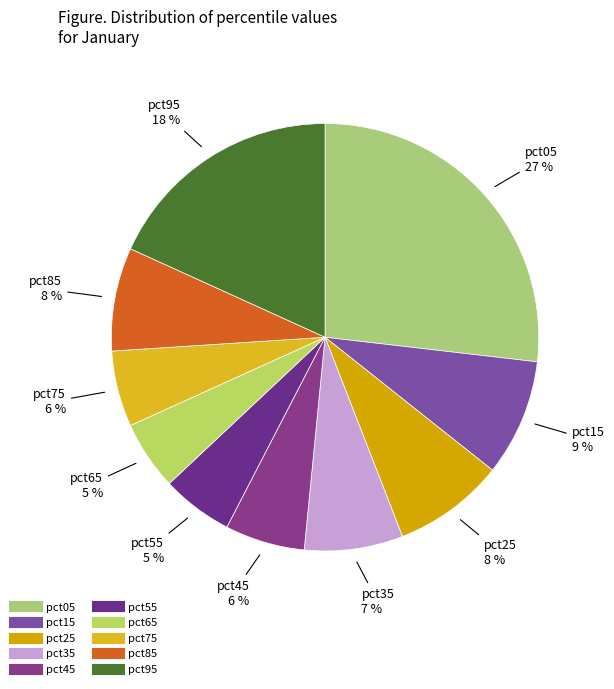

Which slice is the largest?

pct05